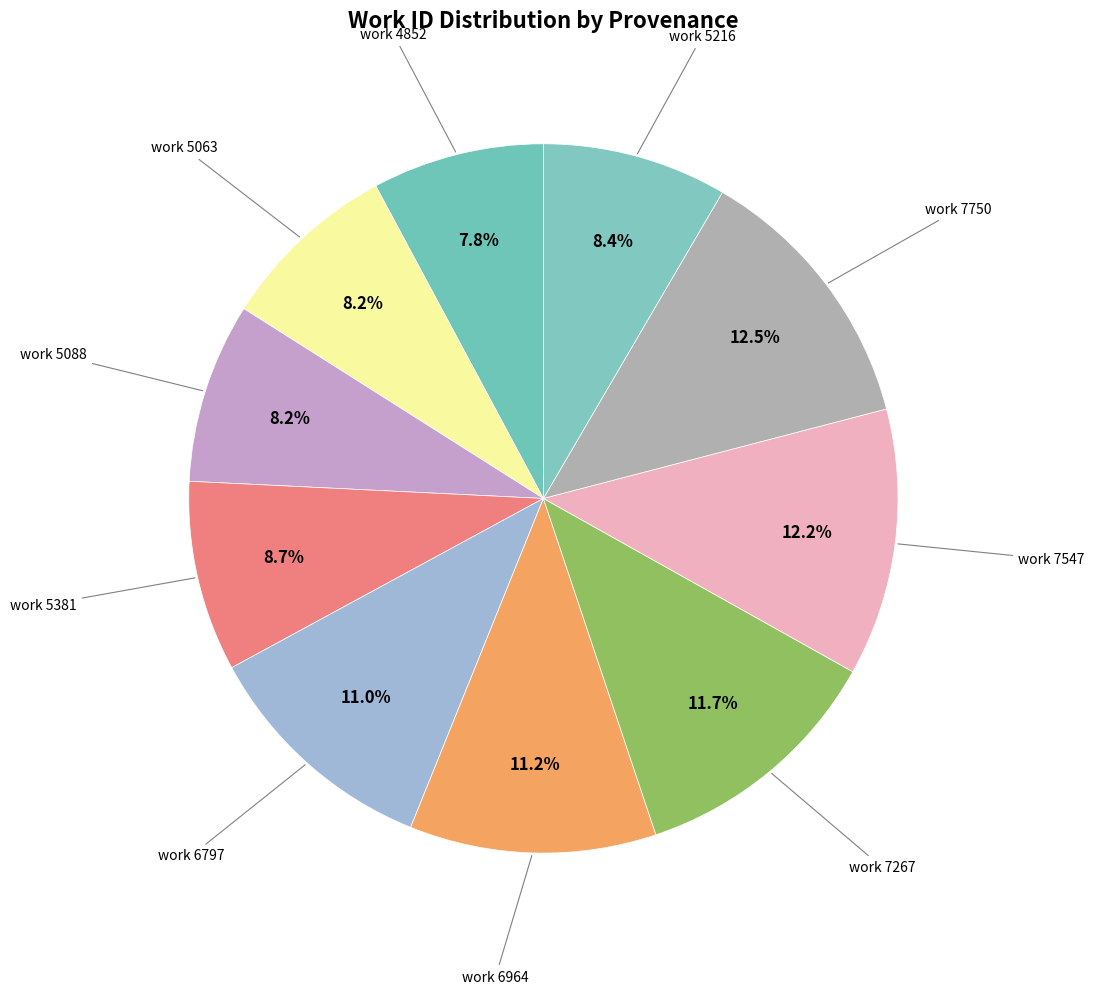

Between work 5216 and work 6964, which is larger?

work 6964